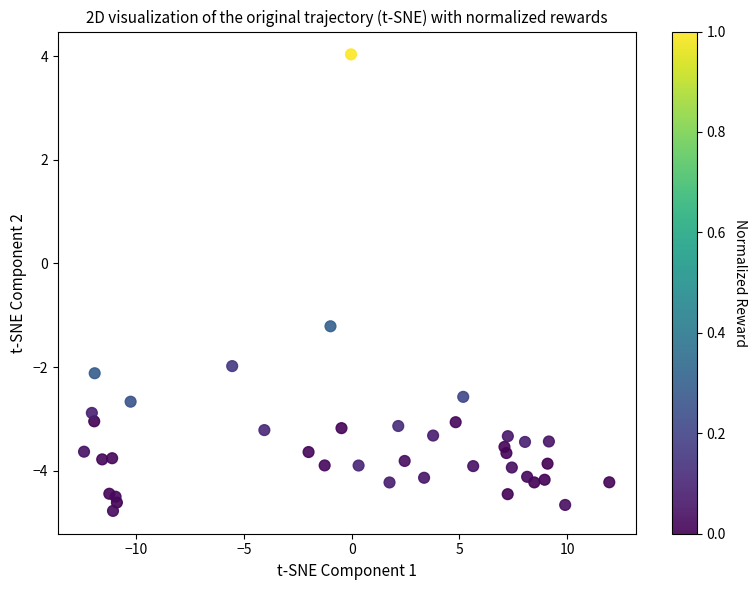

What is the range of Y values (max minus min)?

8.8